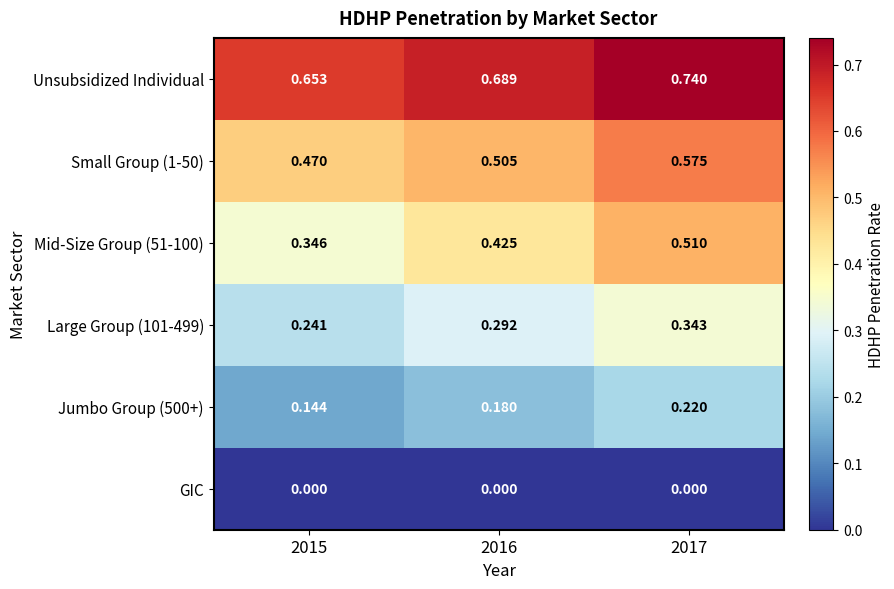

Is the value of Jumbo Group (500+) at 2017 greater than the value of Unsubsidized Individual at 2017?

No